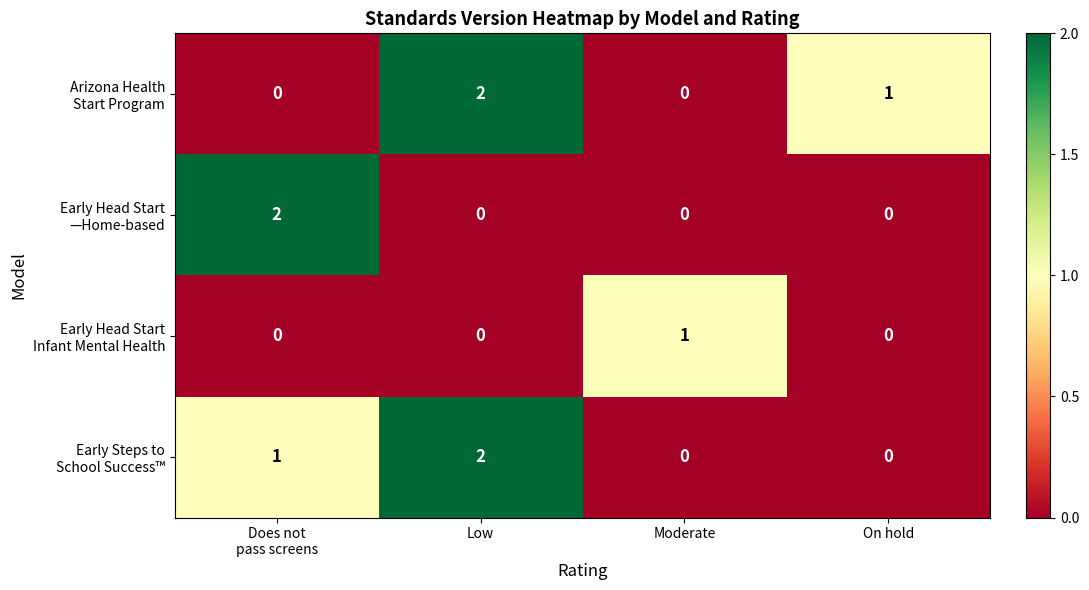

What is the total value across all series at Low?

4